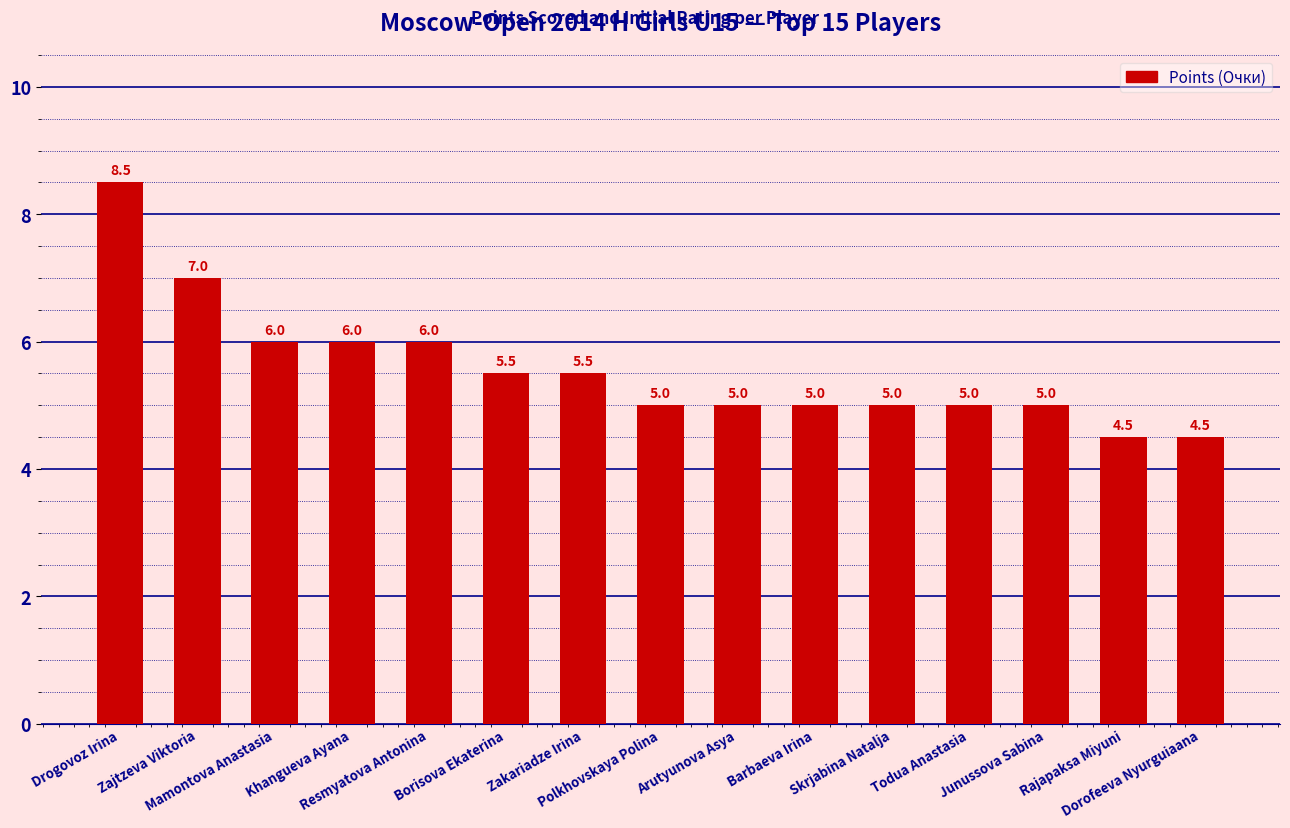

Reading right to left, extract all data points from this chart.

4.5	4.5	5.0	5.0	5.0	5.0	5.0	5.0	5.5	5.5	6.0	6.0	6.0	7.0	8.5